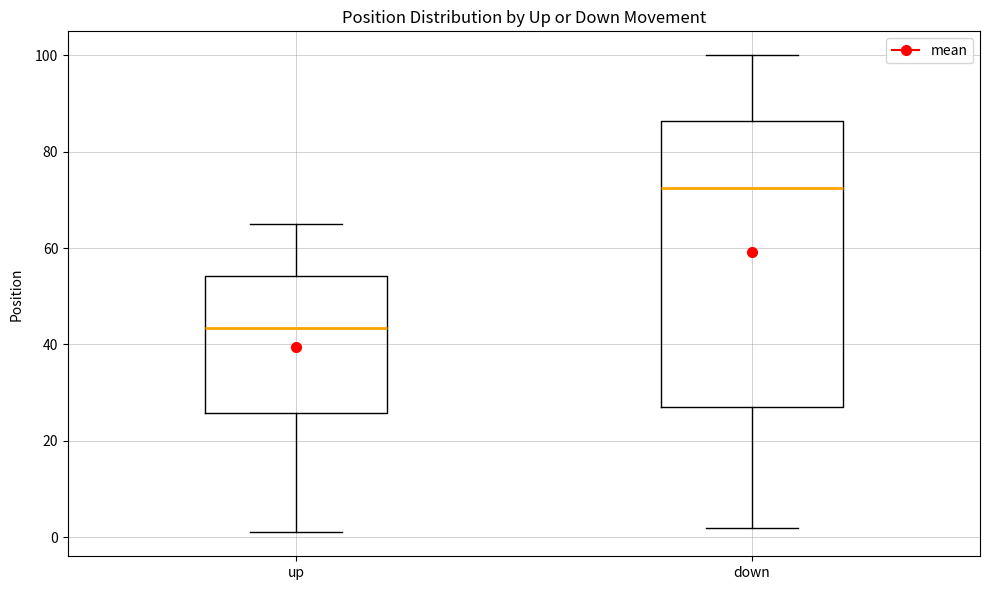

Which box is the tallest, from its lower edge to its upper edge?

down